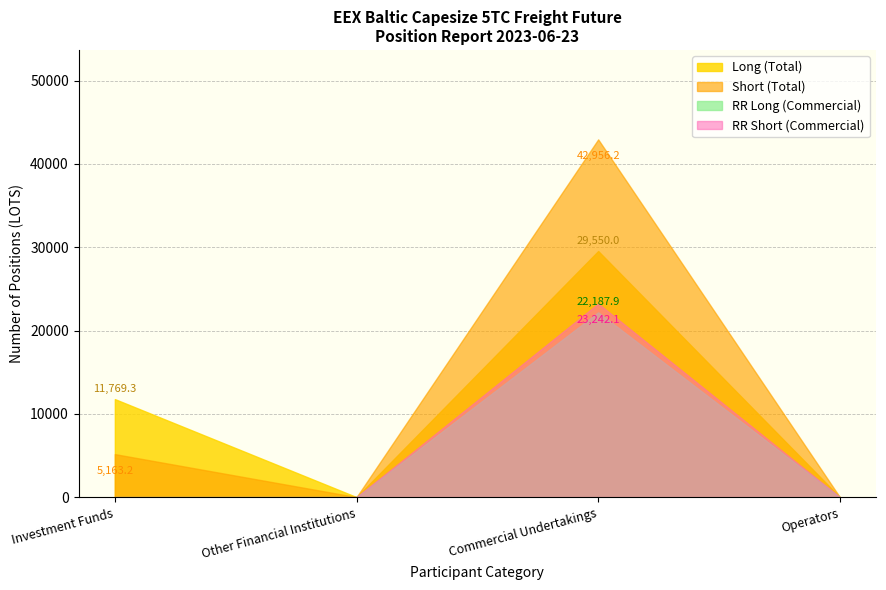

Which series changed the most between Investment Funds and Commercial Undertakings?

Short (Total)